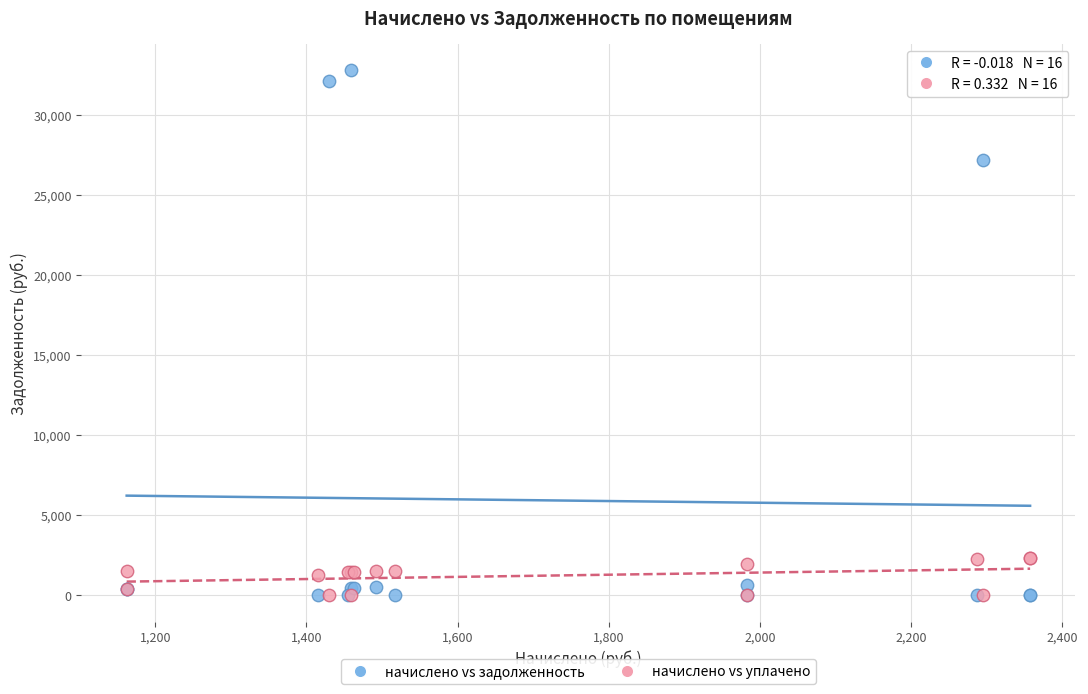

What are all the series names shown in the legend?

начислено vs задолженность, начислено vs уплачено